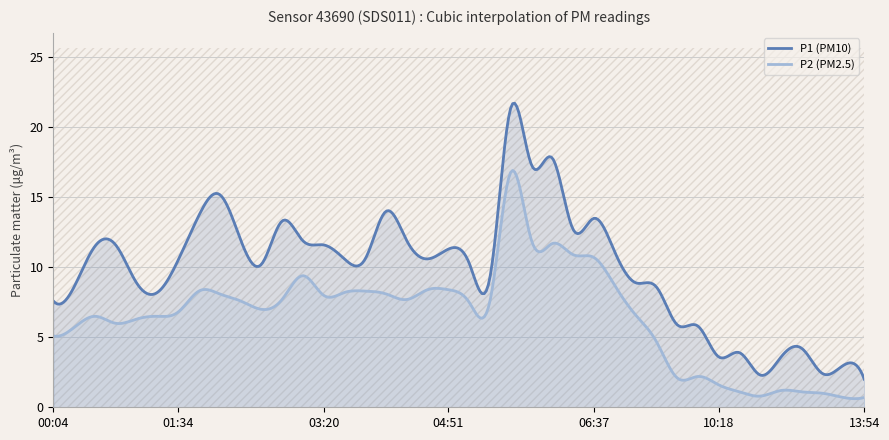

What is the average value of the P2 series?

6.4